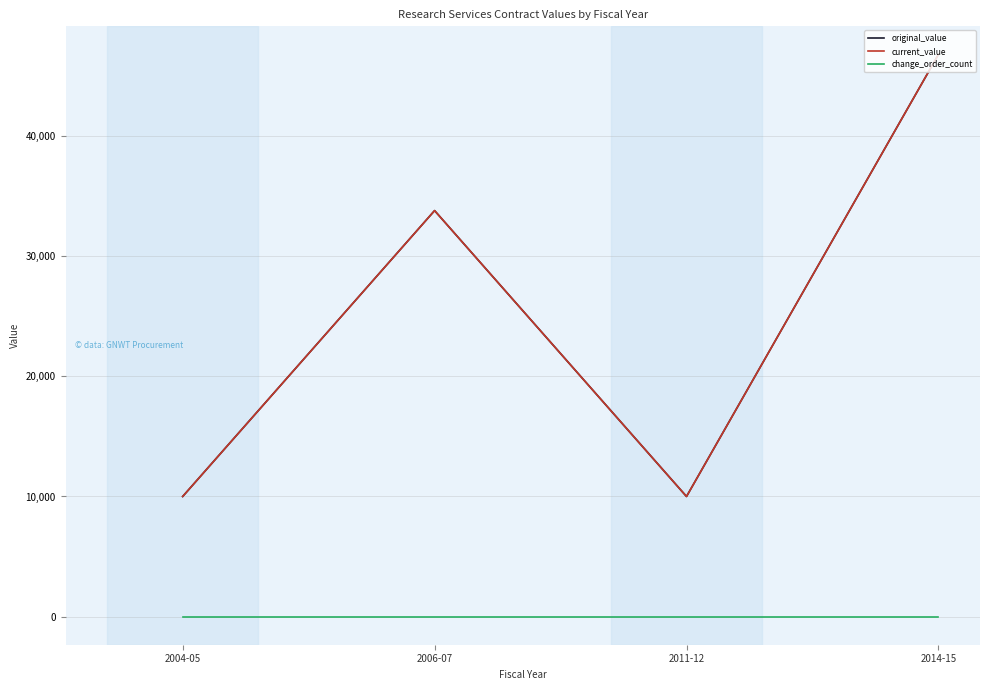

Does the chart have visible grid lines?

Yes